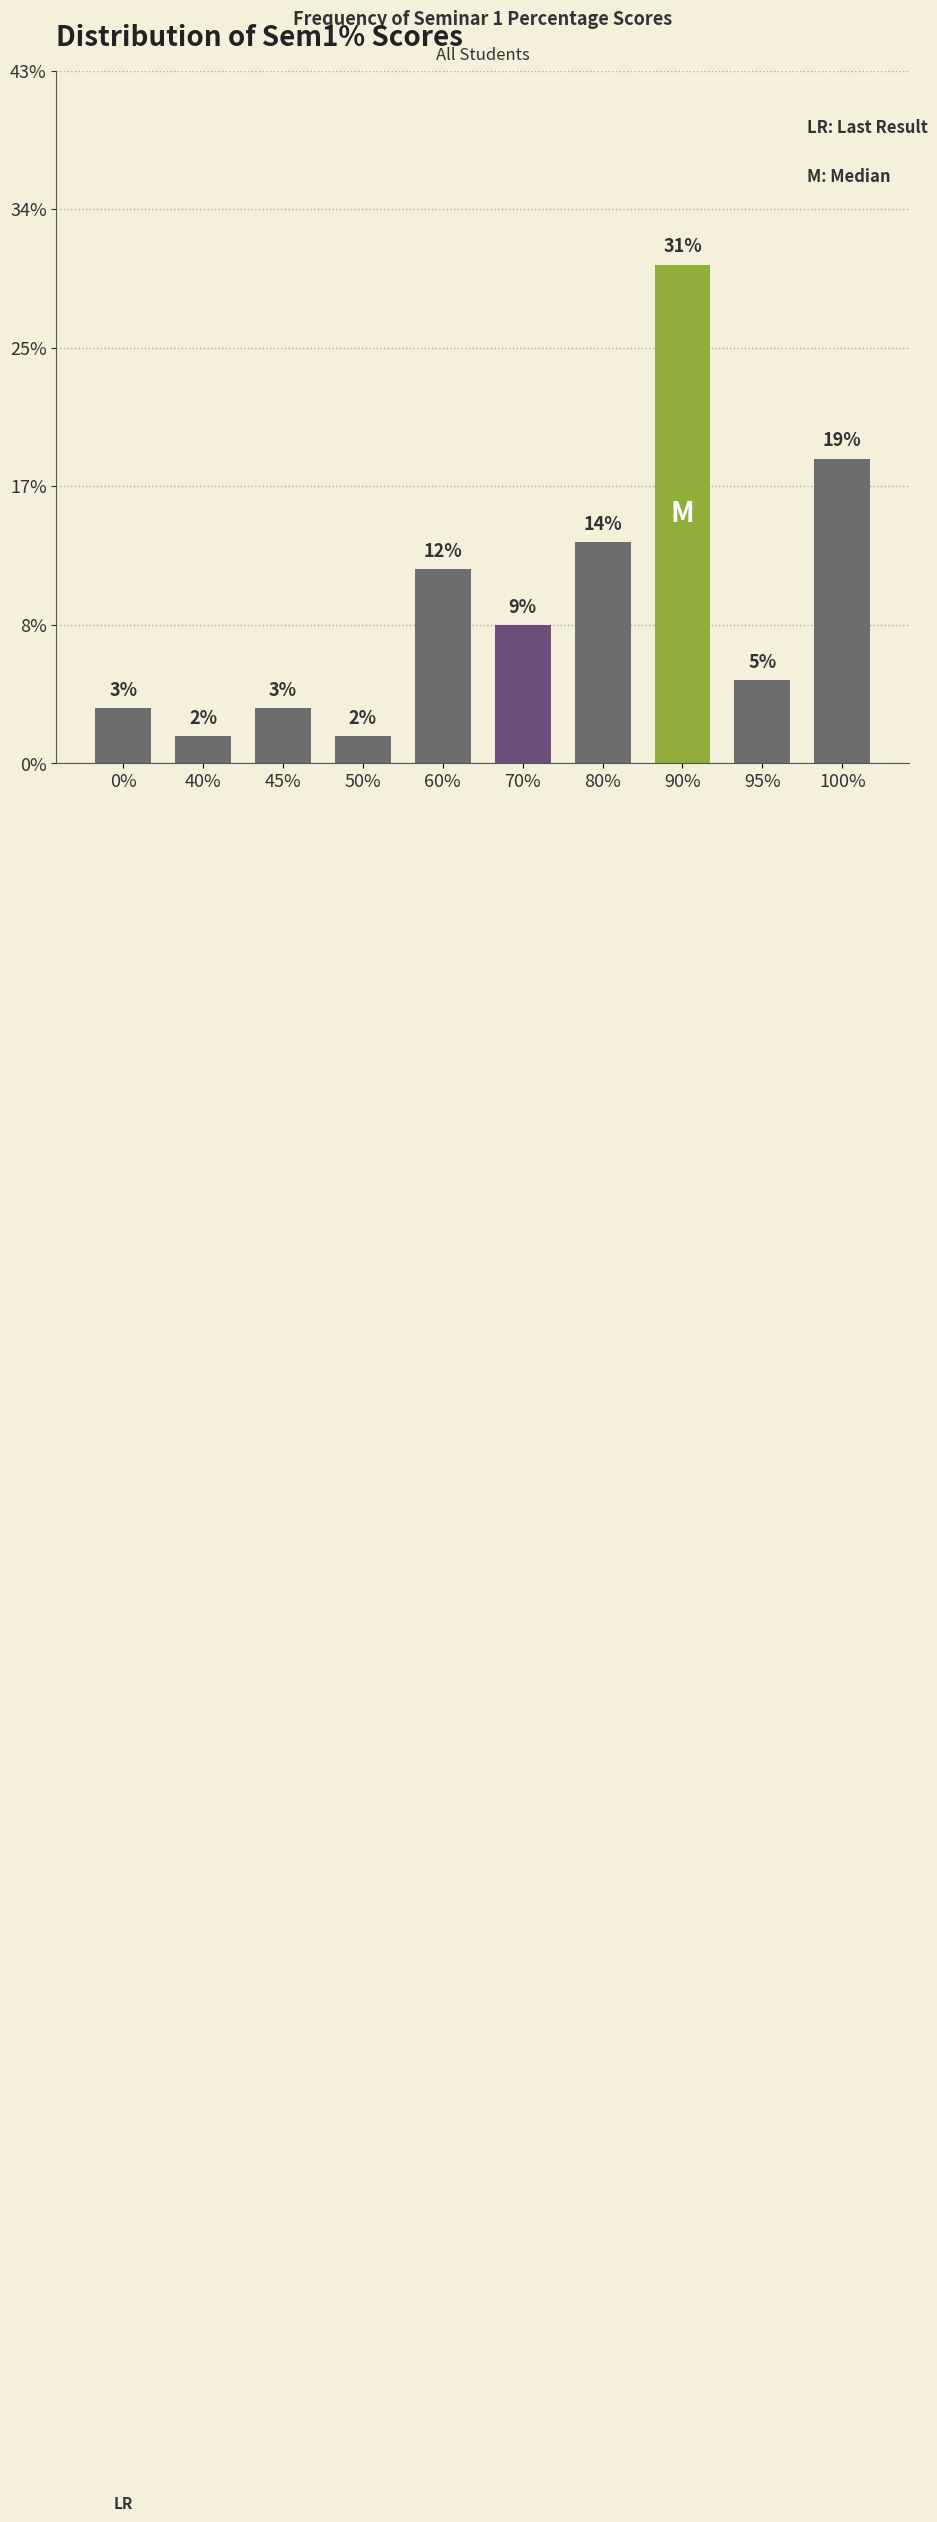

Does the chart contain any negative values?

No